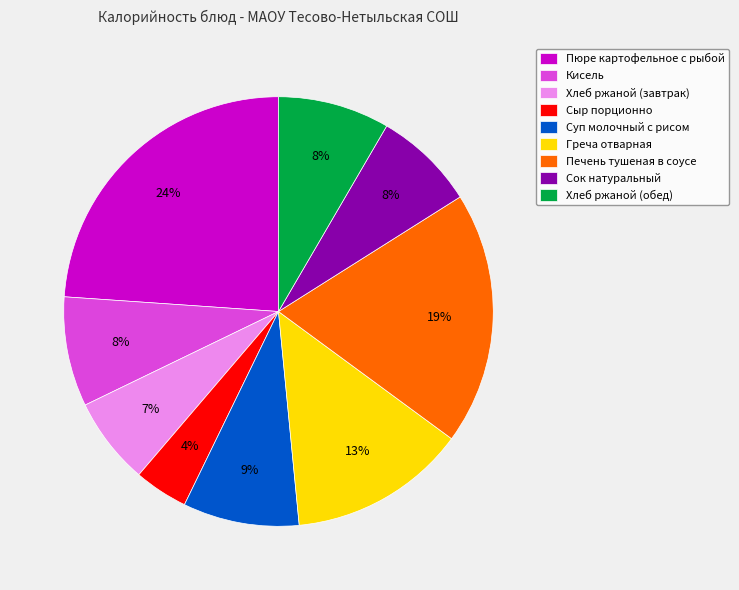

Do Сок натуральный and Печень тушеная в соусе together represent more than half of the pie?

No